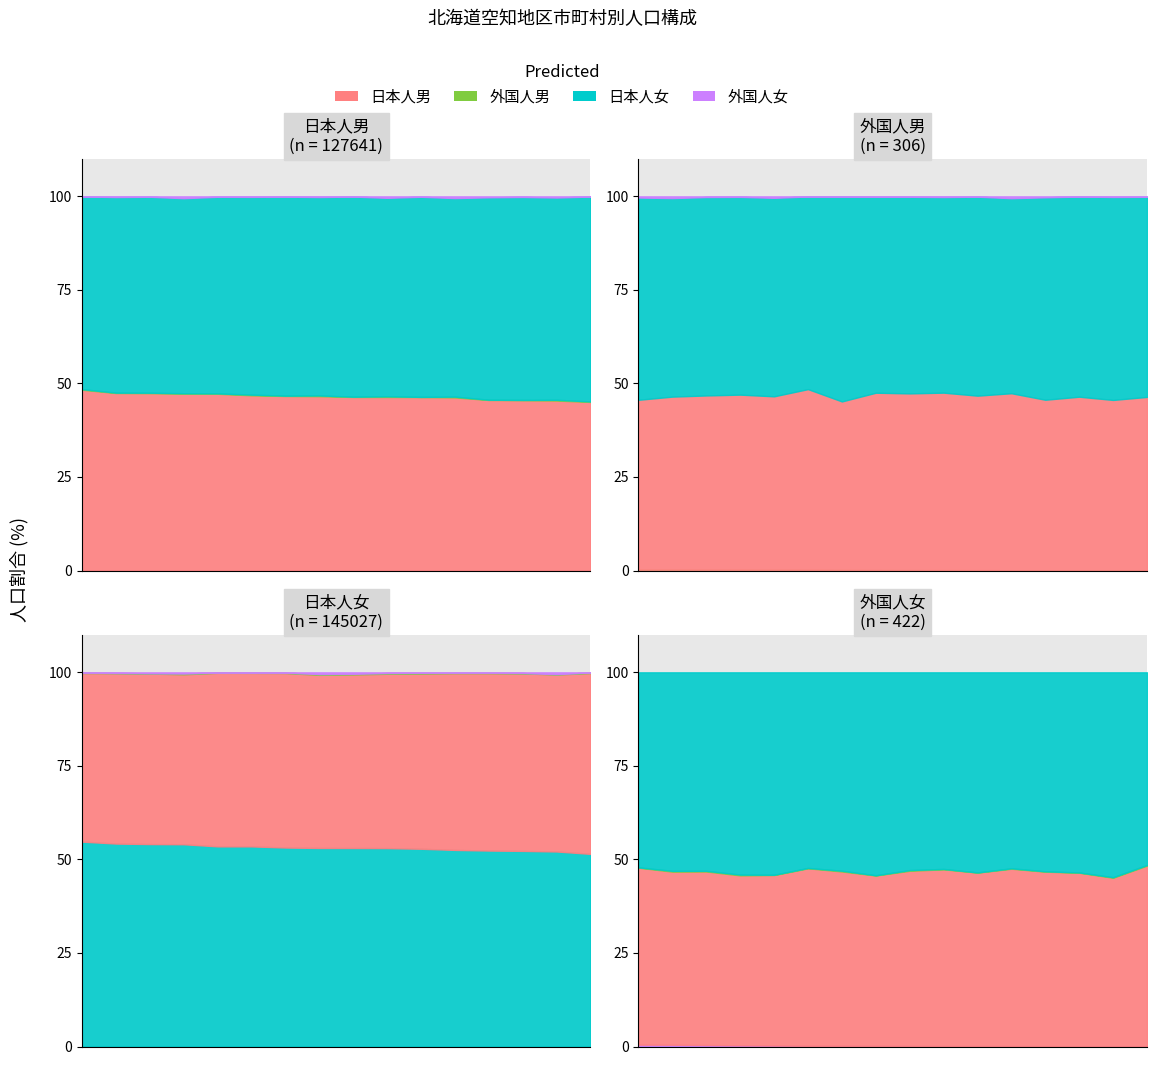

At how many categories does at least one series exceed 43024?

1